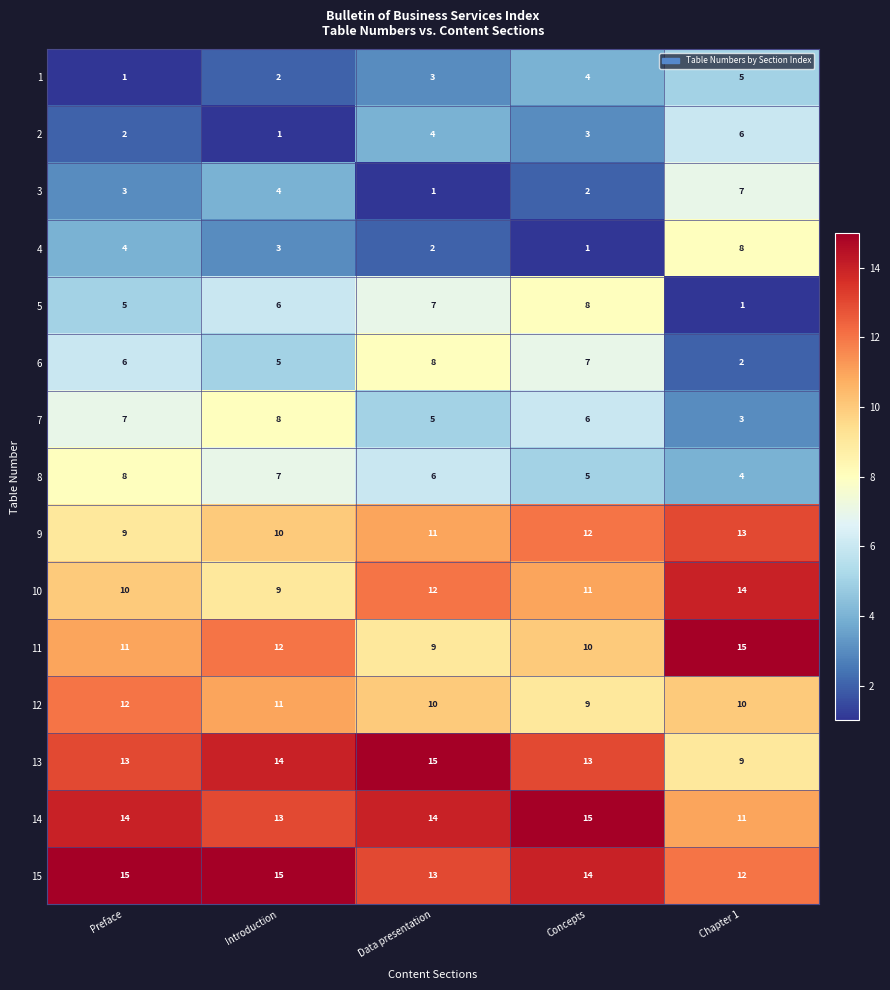

What is the average value of the 10 series?

11